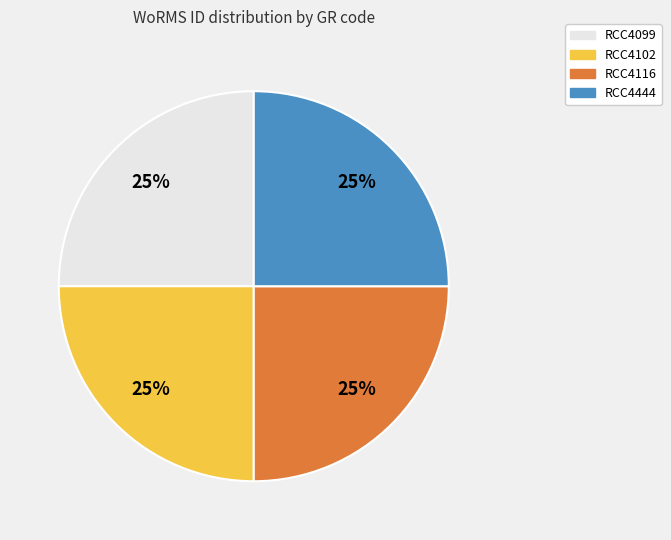

To the nearest percent, what is the combined percentage of RCC4099 and RCC4444?

50%